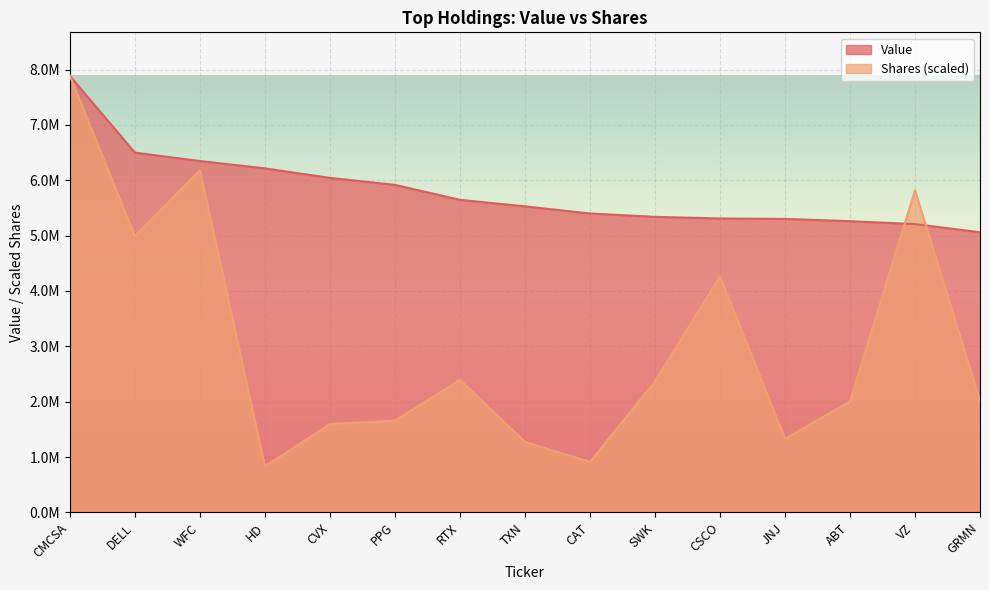

Where does the Shares series first go above 2016461?

CMCSA